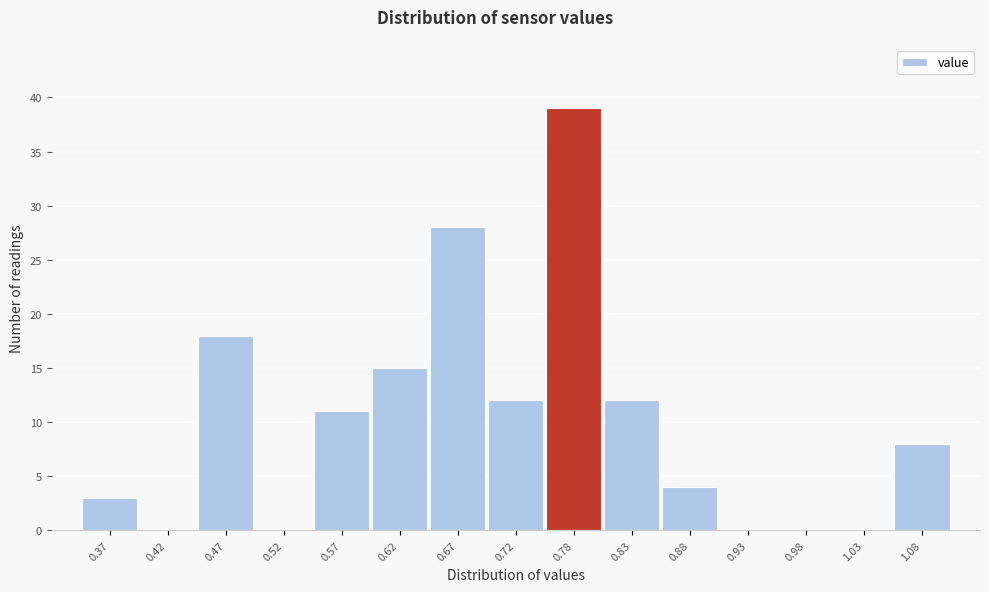

Reading left to right, extract all data points from this chart.

0.37=3	0.42=0	0.47=18	0.52=0	0.57=11	0.62=15	0.67=28	0.72=12	0.78=39	0.83=12	0.88=4	0.93=0	0.98=0	1.03=0	1.08=8